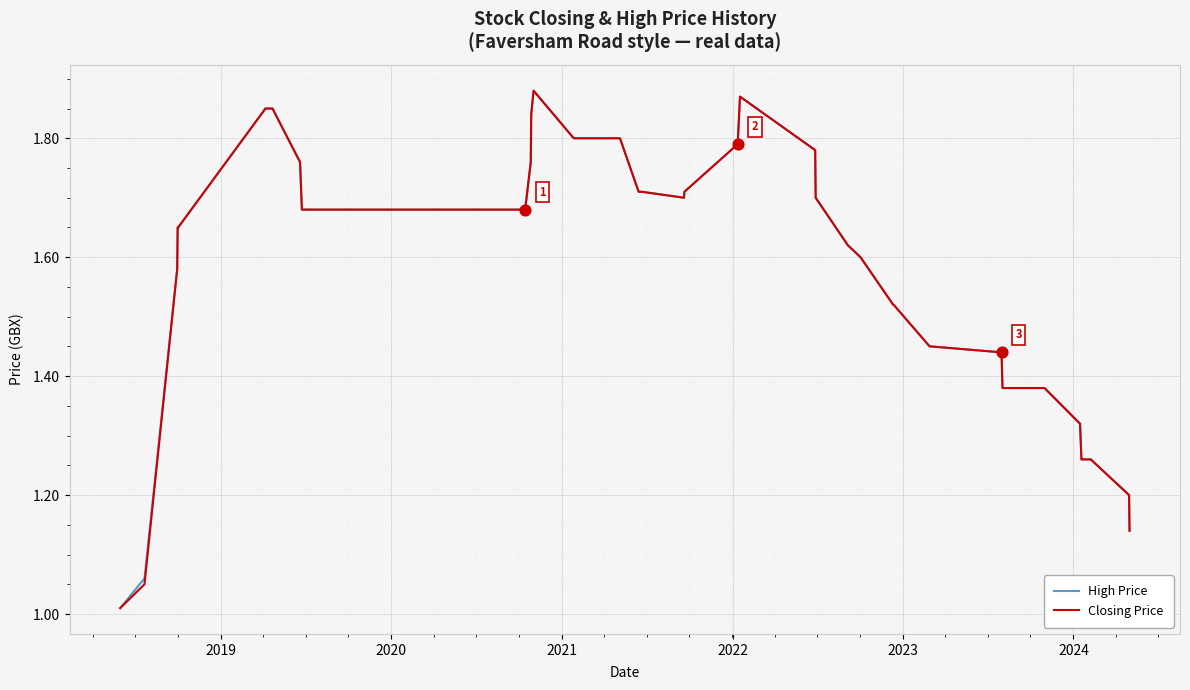

How many lines are shown in the chart?

2